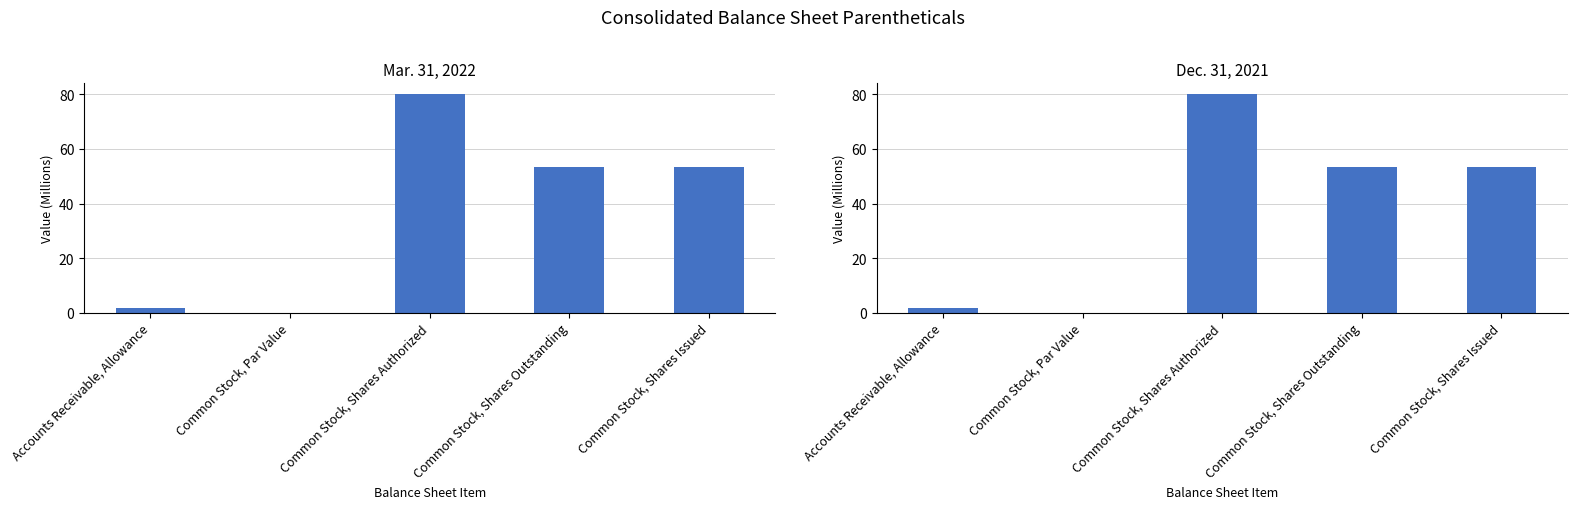

Between Accounts Receivable, Allowance and Common Stock, Shares Issued, which series saw the biggest shift?

Dec. 31, 2021